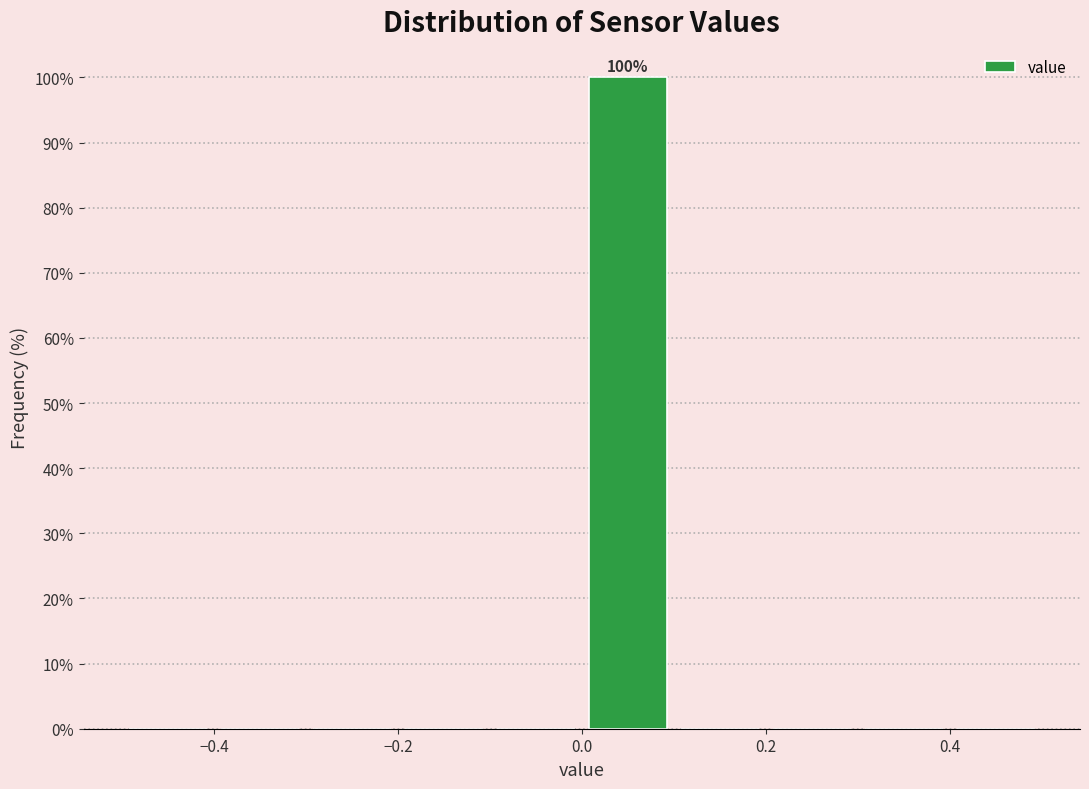

Over which range of the x-axis is the bar tallest?

0.0 to 0.1